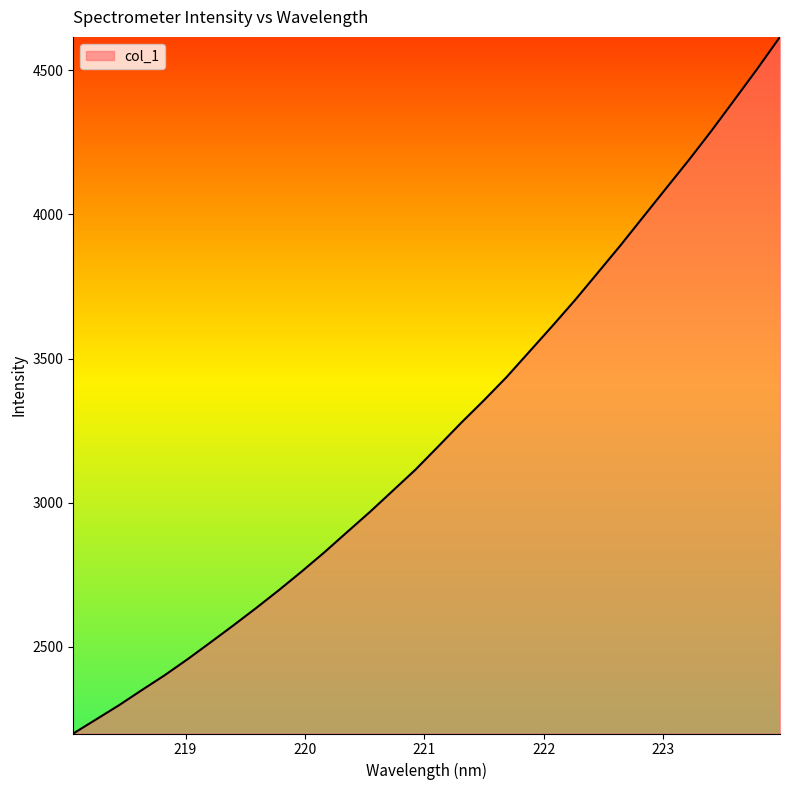

True or false: the data has more than 1 interior local peaks.

False